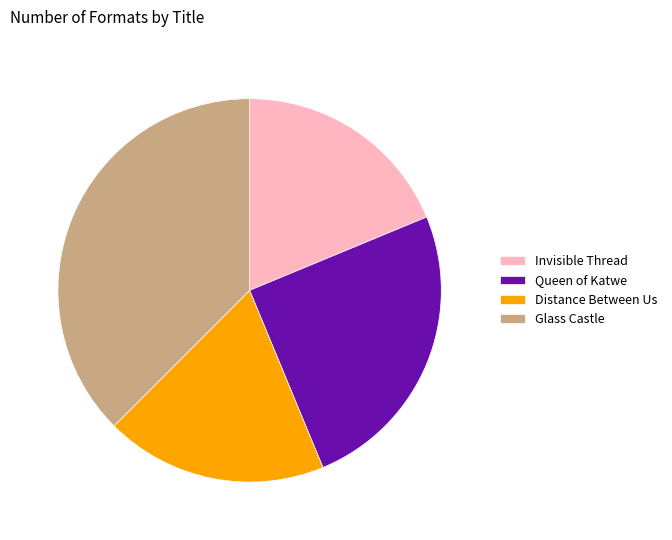

Which slice is the largest?

Glass Castle